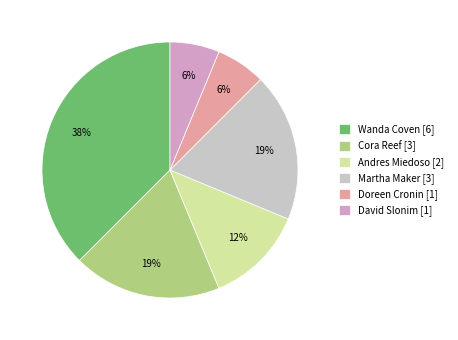

The Martha Maker [3] slice represents 19% of the pie. True or false?

True